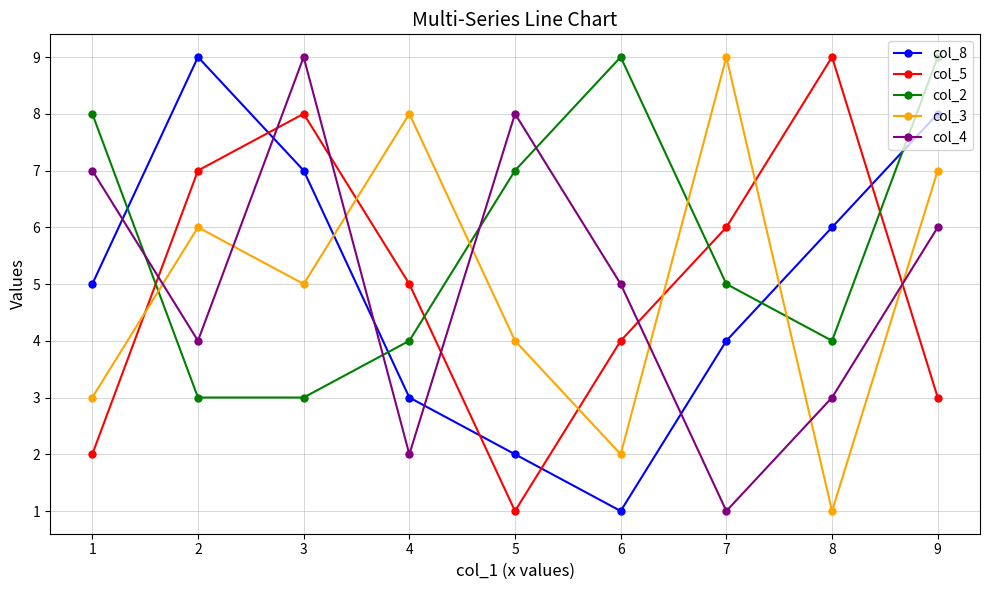

What is the minimum value for col_8?

1